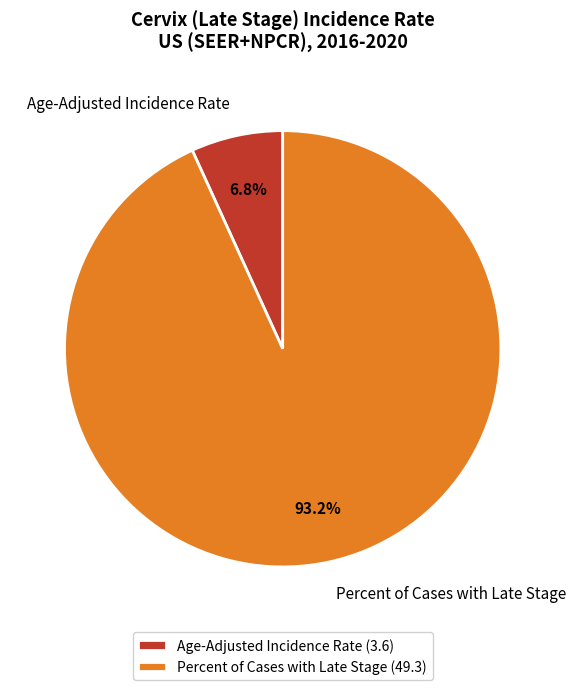

The Age-Adjusted Incidence Rate slice represents 1% of the pie. True or false?

False